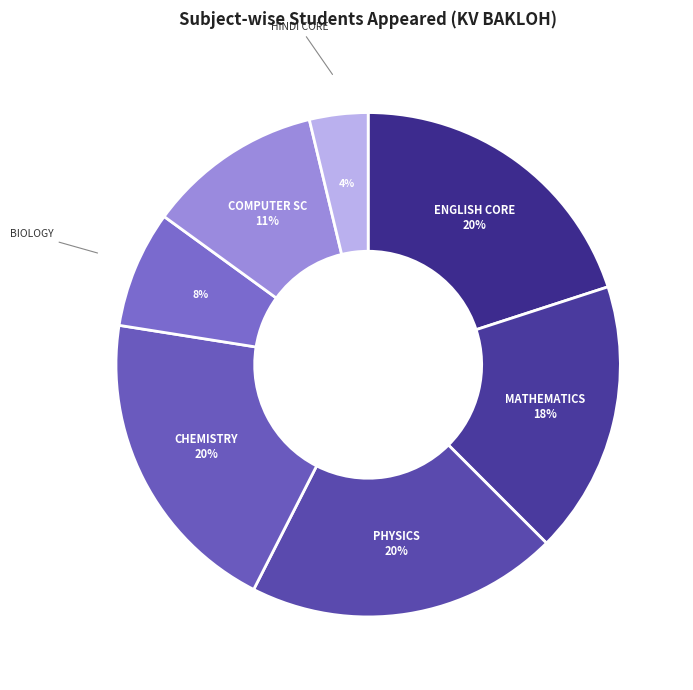

How many slices are in this pie chart?

7